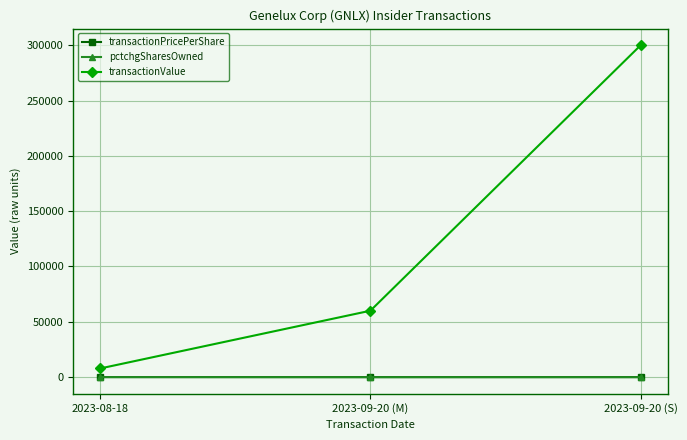

What position from the left is 2023-09-20 (M)?

2